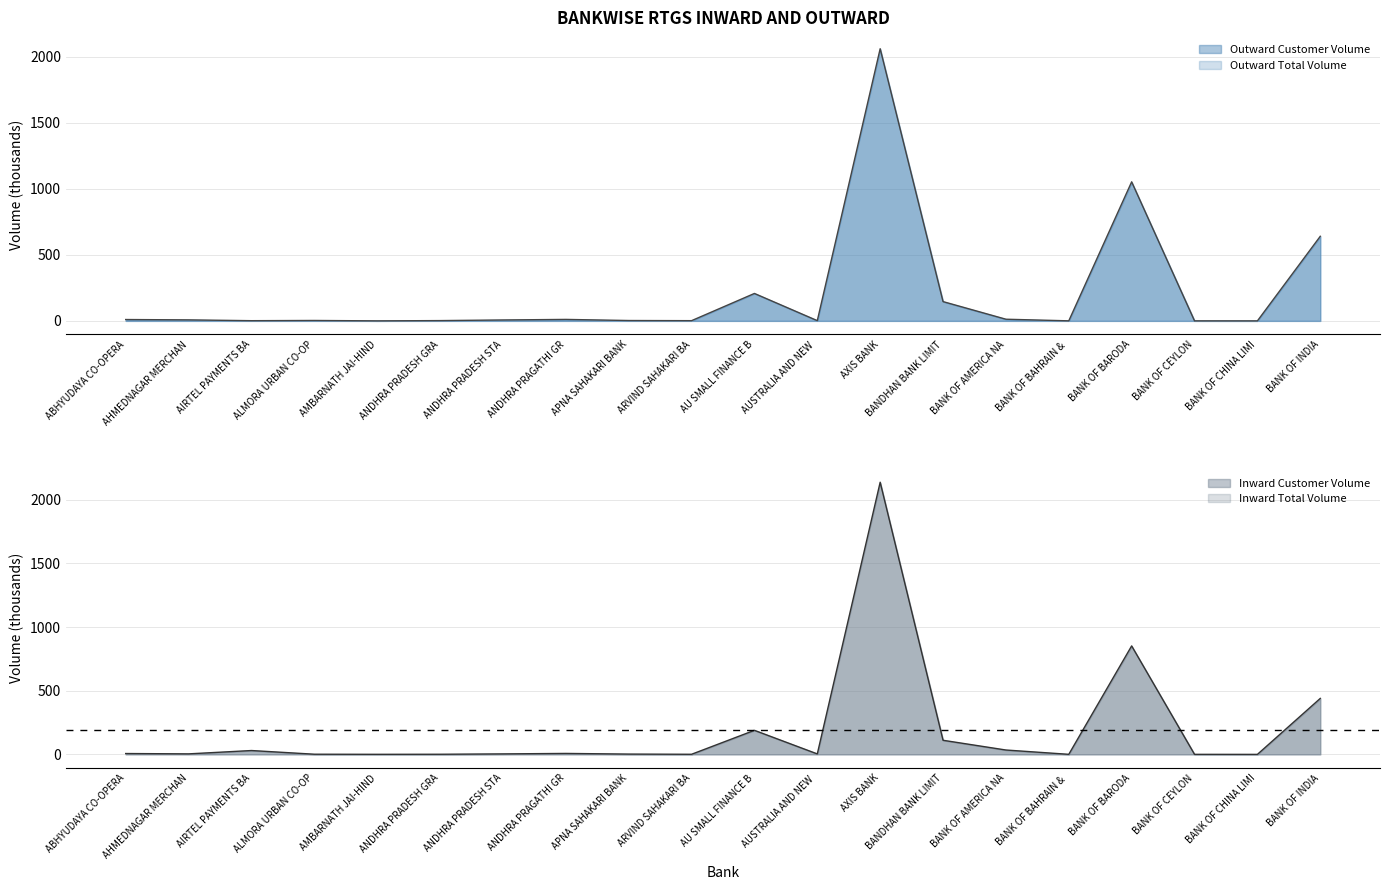

What position from the left is AXIS BANK?

13